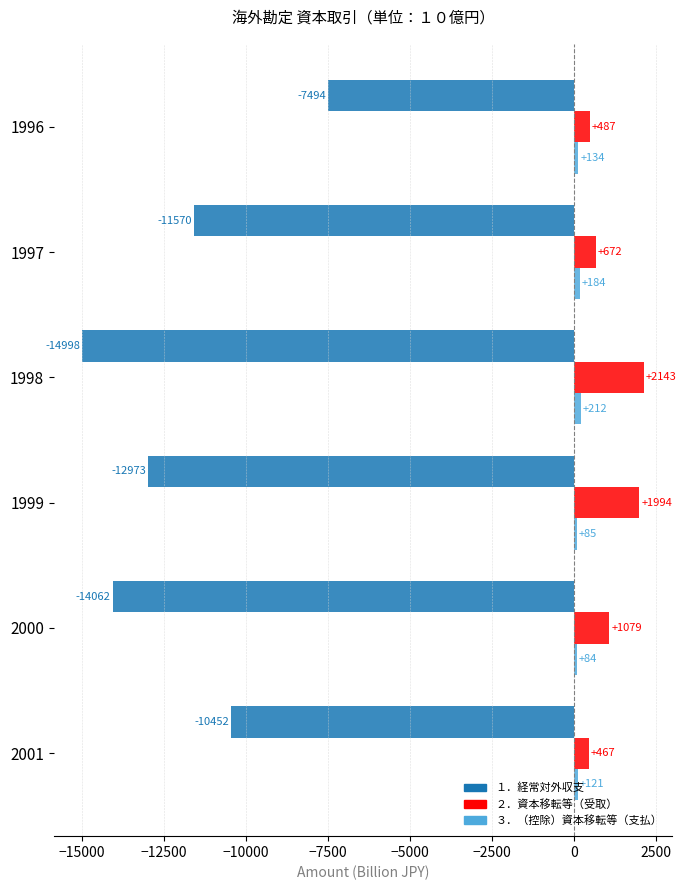

What are all the series names shown in the legend?

１．経常対外収支, ２．資本移転等（受取）, ３．（控除）資本移転等（支払）